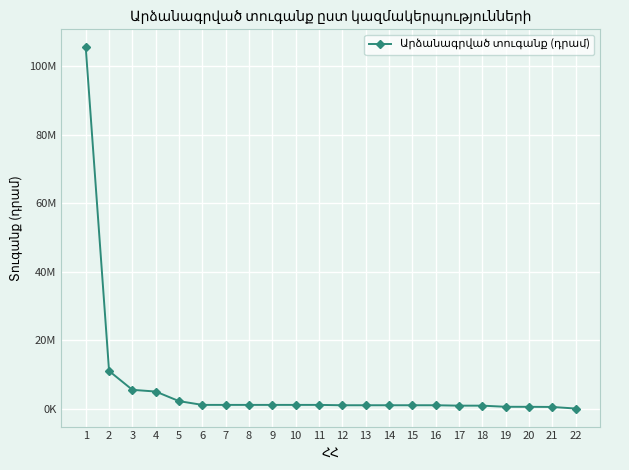

Does the chart have visible grid lines?

Yes